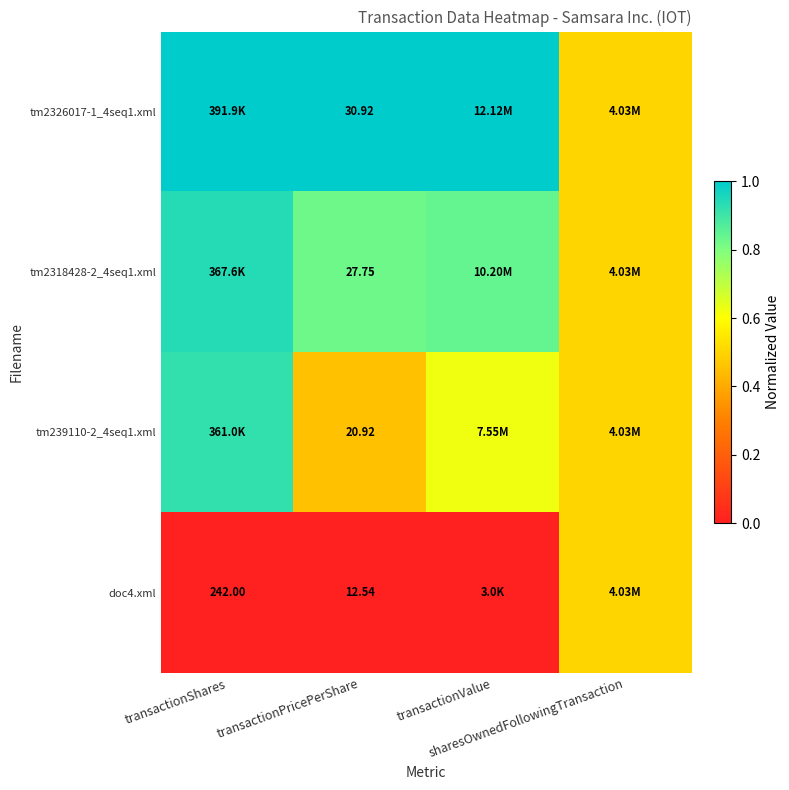

The value of tm2326017-1_4seq1.xml at transactionShares is 1.5. True or false?

False